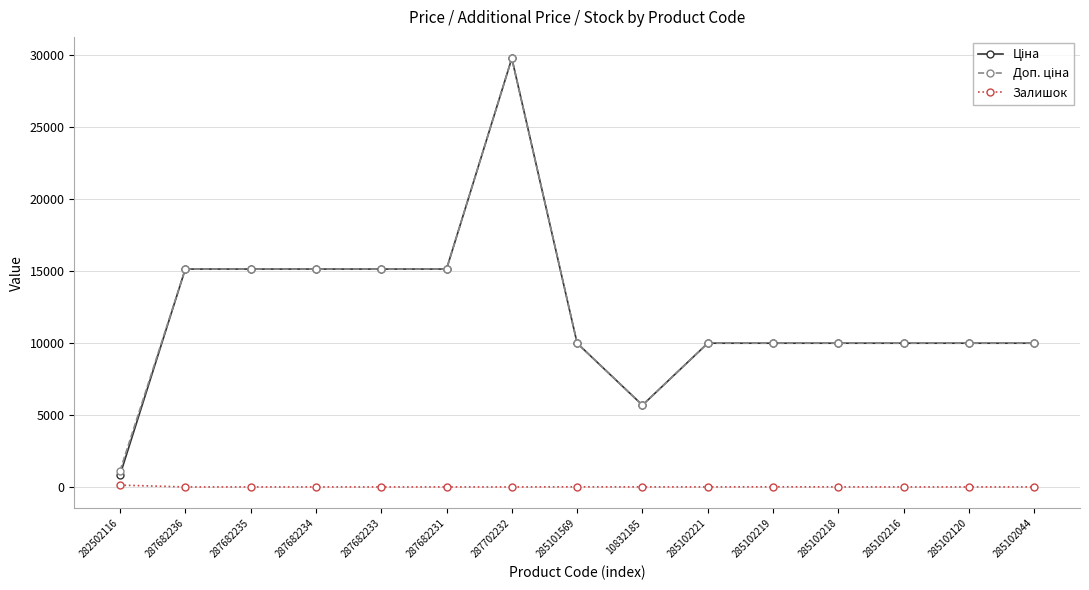

How many categories are shown in the chart?

15